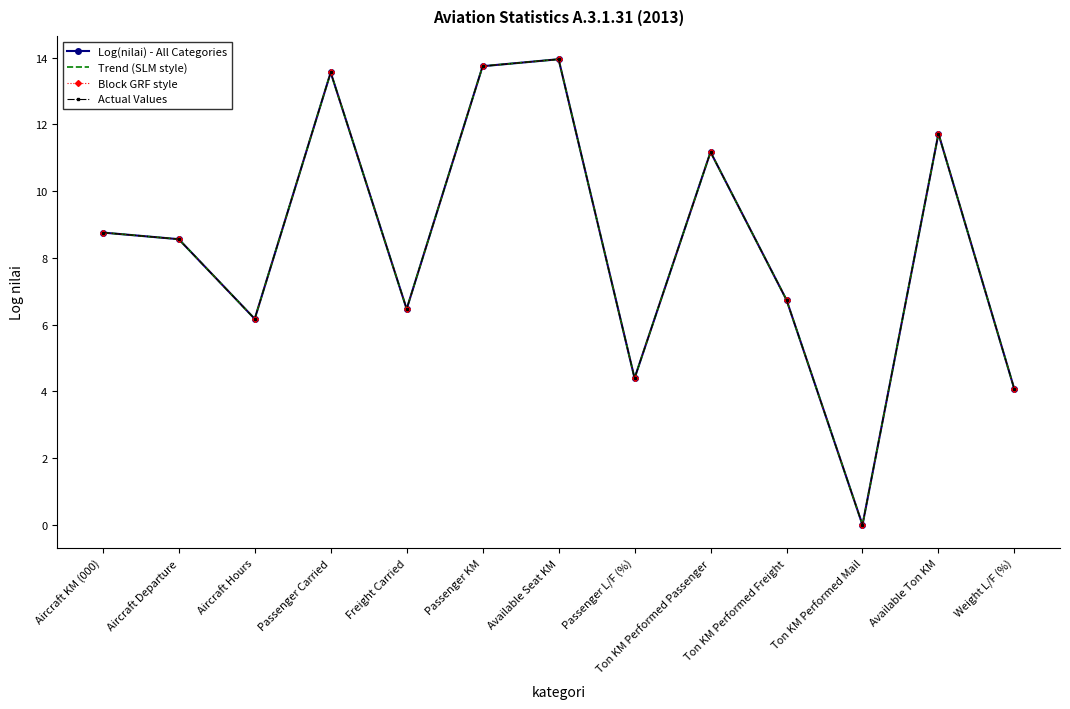

What is the greatest value displayed?

14.0